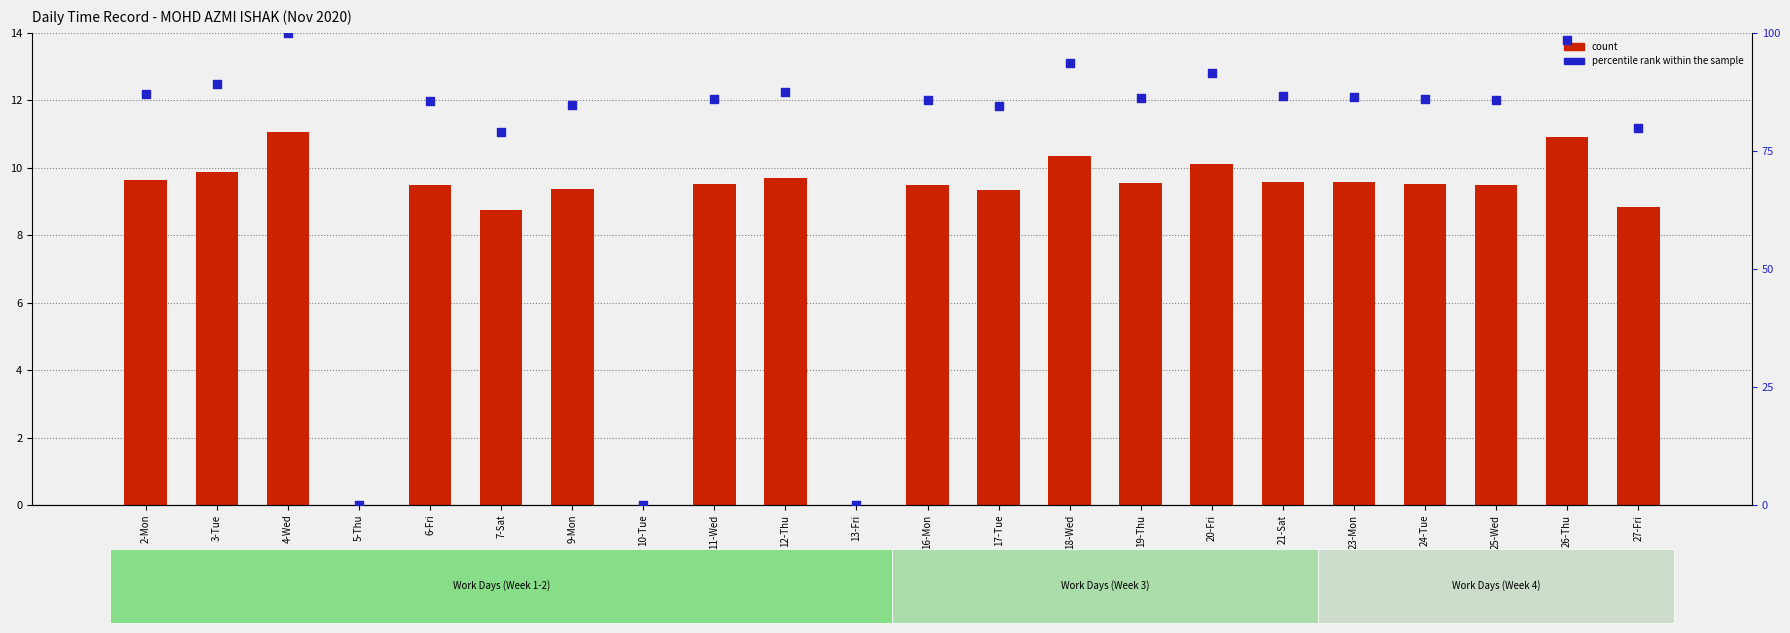

Which series contains the lowest Y value?

count